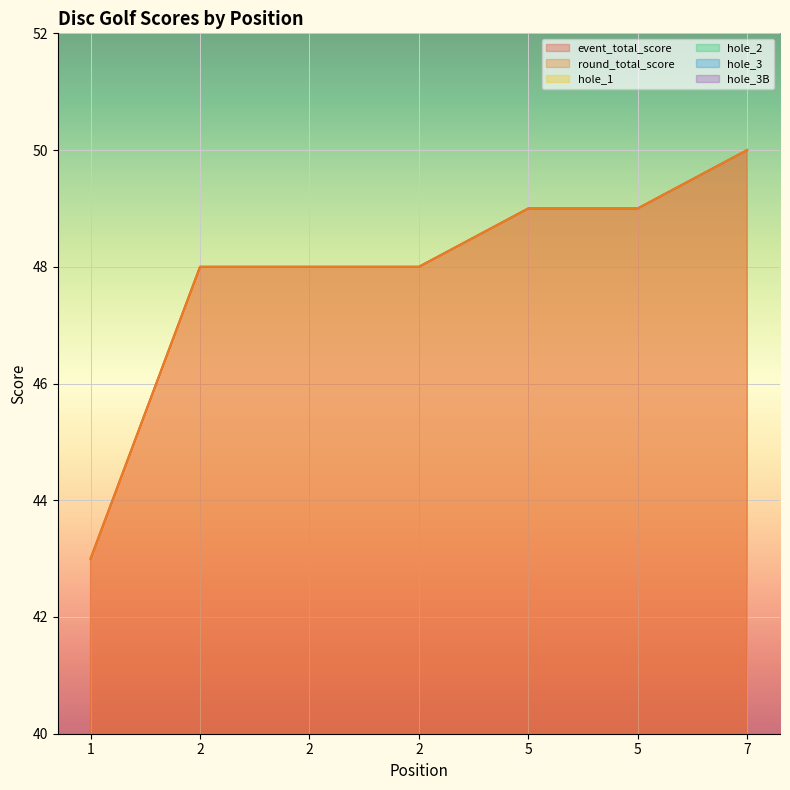

Between 2 and 5, which is larger?

5